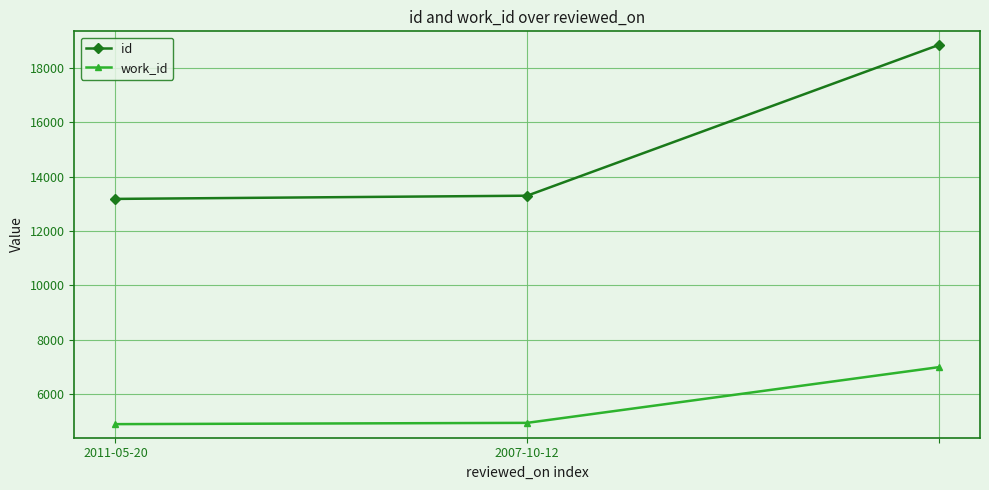

Rank the series by their average value, from highest to lowest.

id, work_id